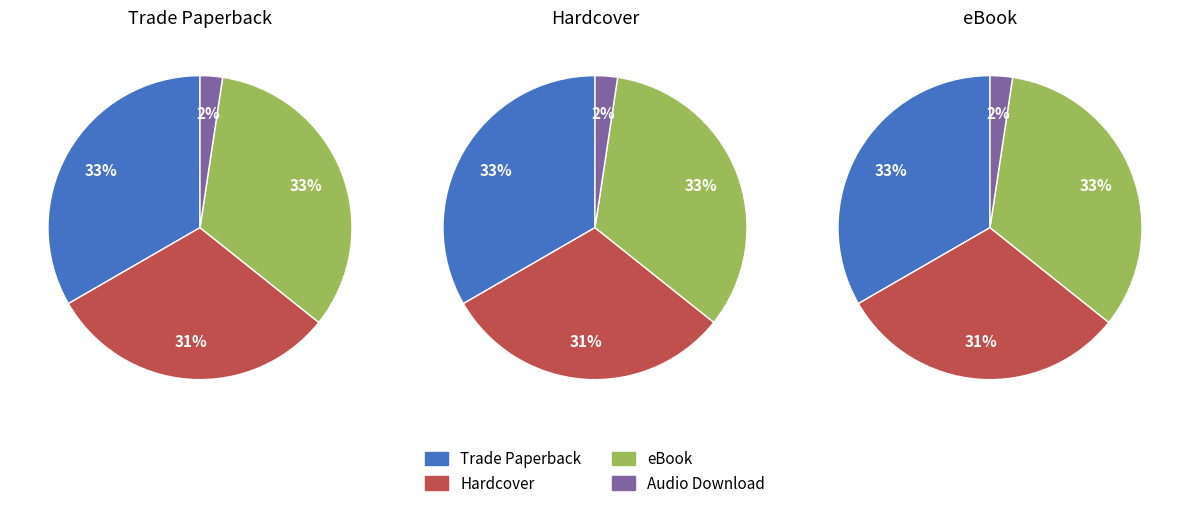

Between eBook and Audio Download, which is larger?

eBook